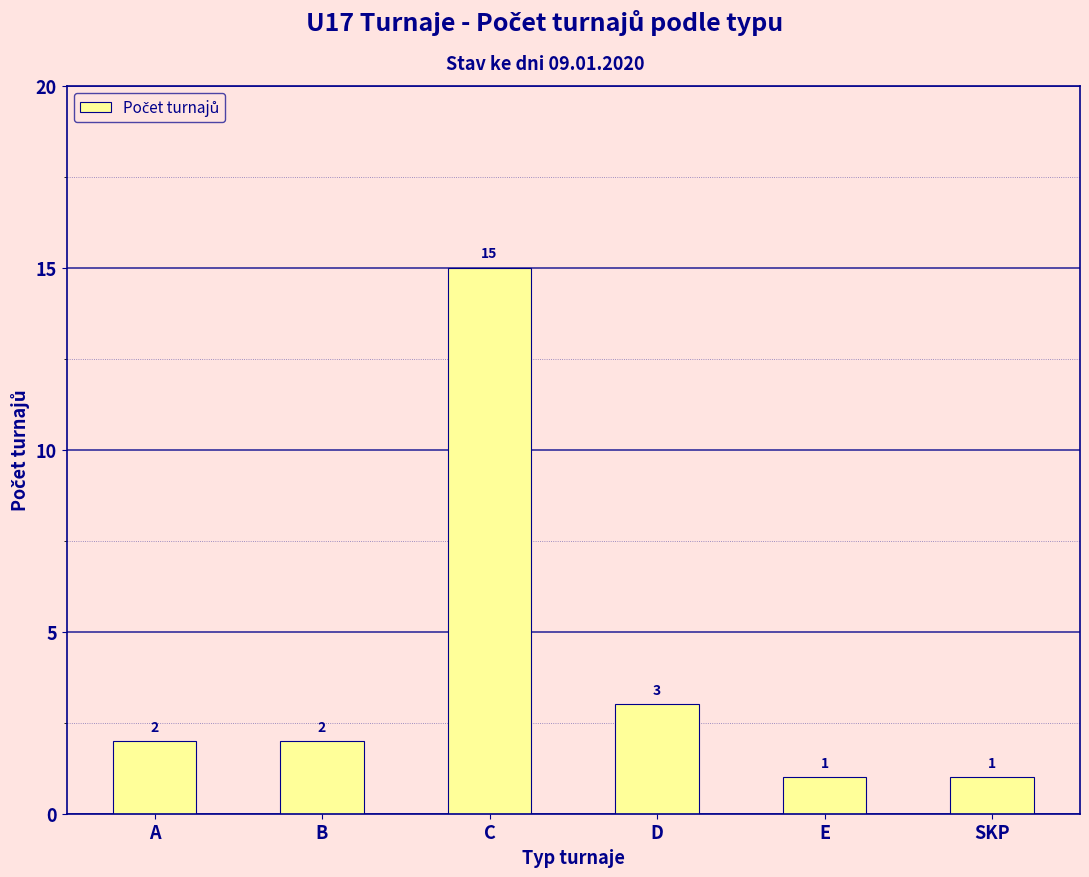

How many data points does each series have?

6